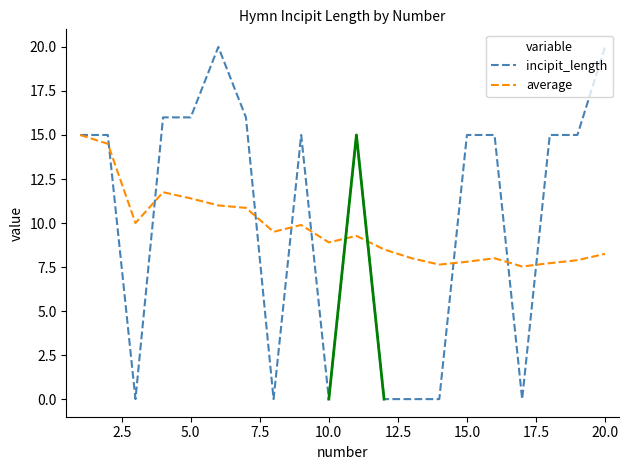

What is the lowest value of the average series?

7.5